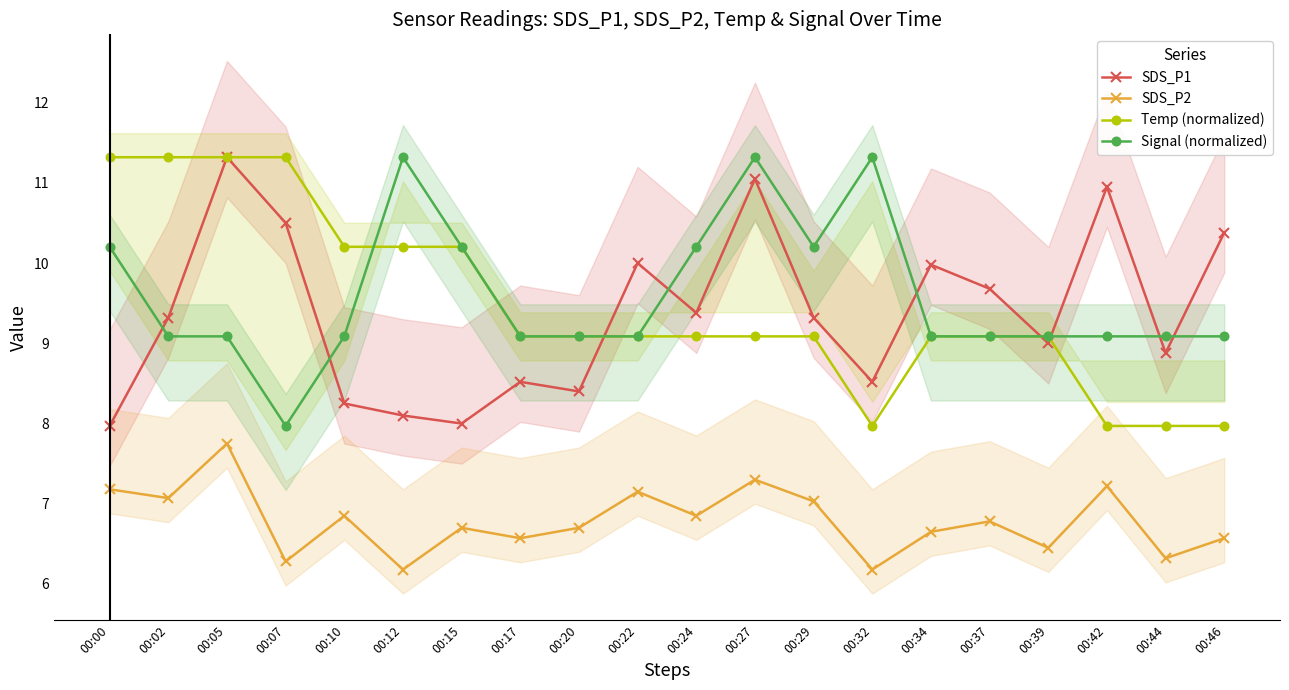

Is this an area chart (filled region under the line)?

No